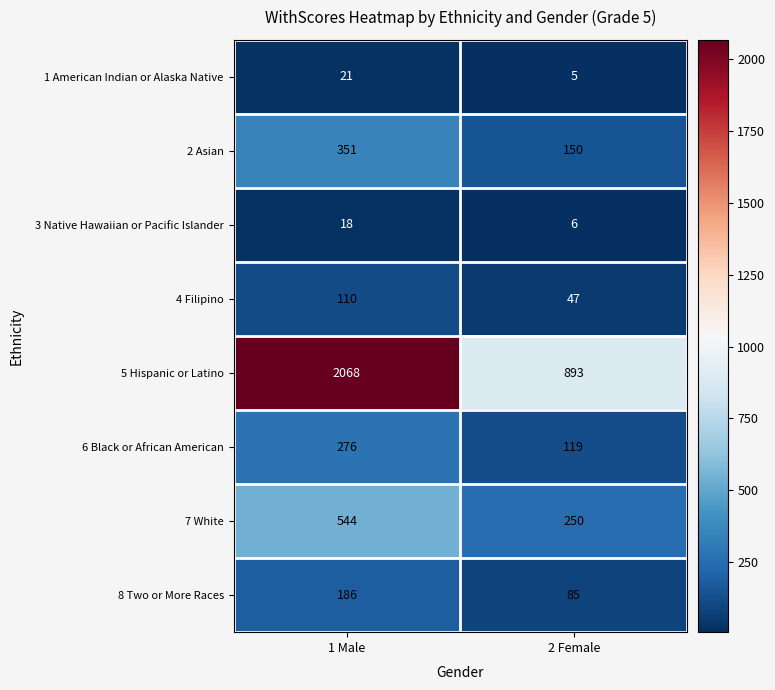

Read the 1 American Indian or Alaska Native value at 2 Female.

5